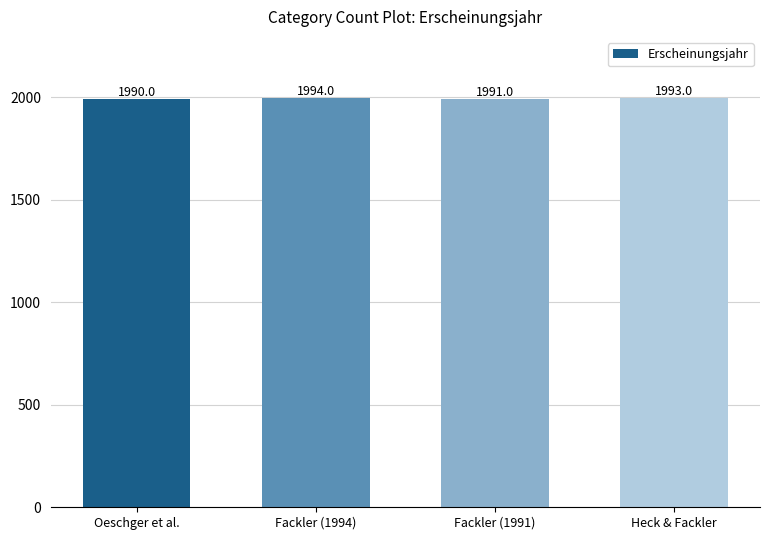

Reading right to left, transcribe all the data shown in this chart.

Heck & Fackler=1993	Fackler (1991)=1991	Fackler (1994)=1994	Oeschger et al.=1990